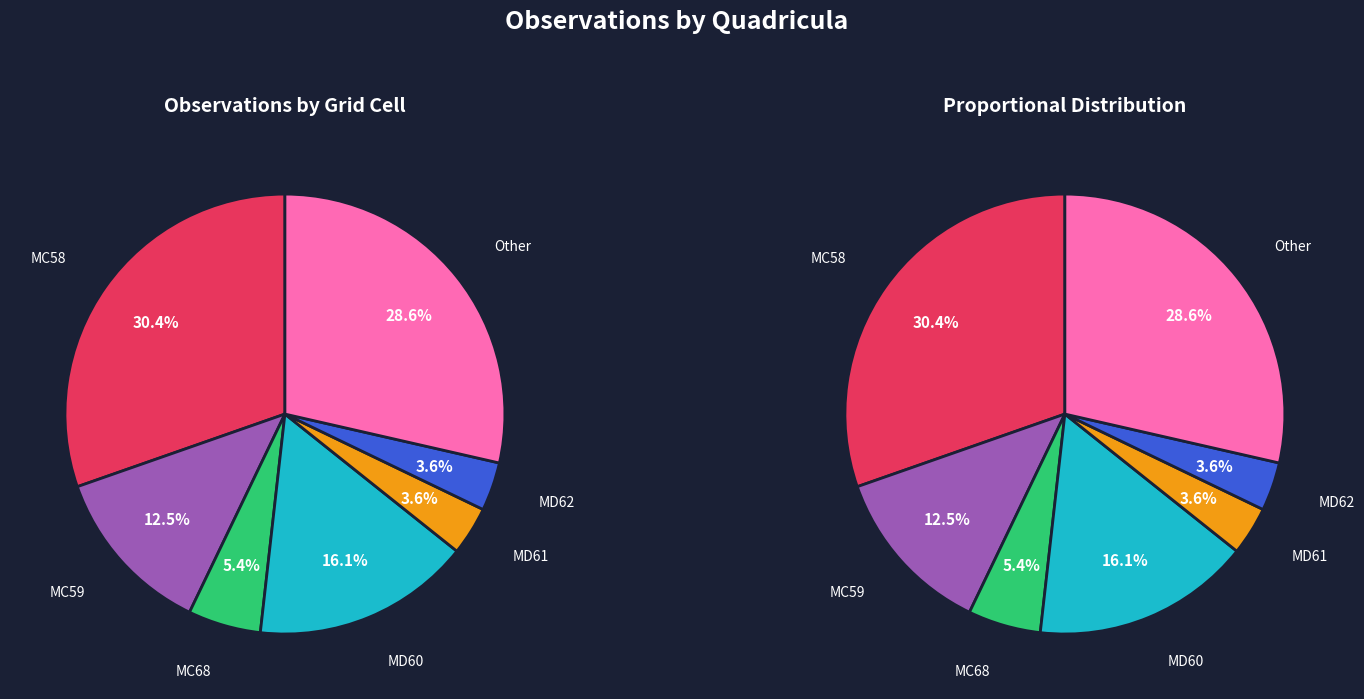

What portion of the pie excludes MC58?

69.6%